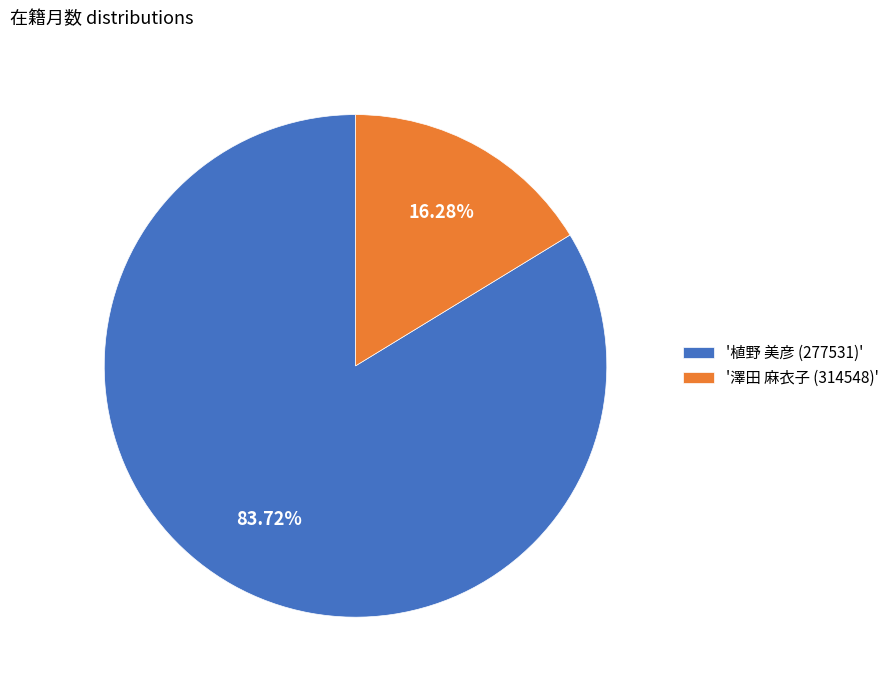

Count the number of slices in the pie.

2